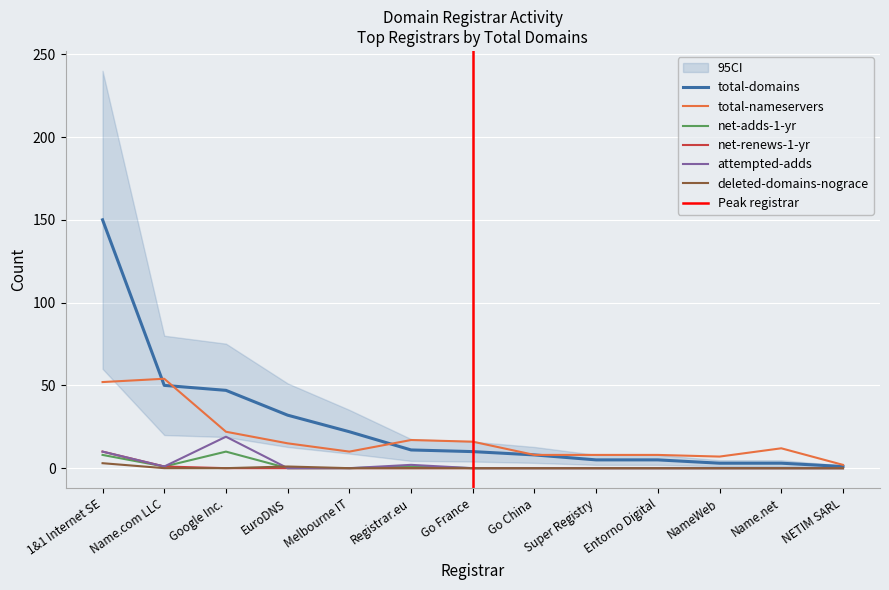

True or false: total-nameservers has more than 2 points higher than both neighbors.

True